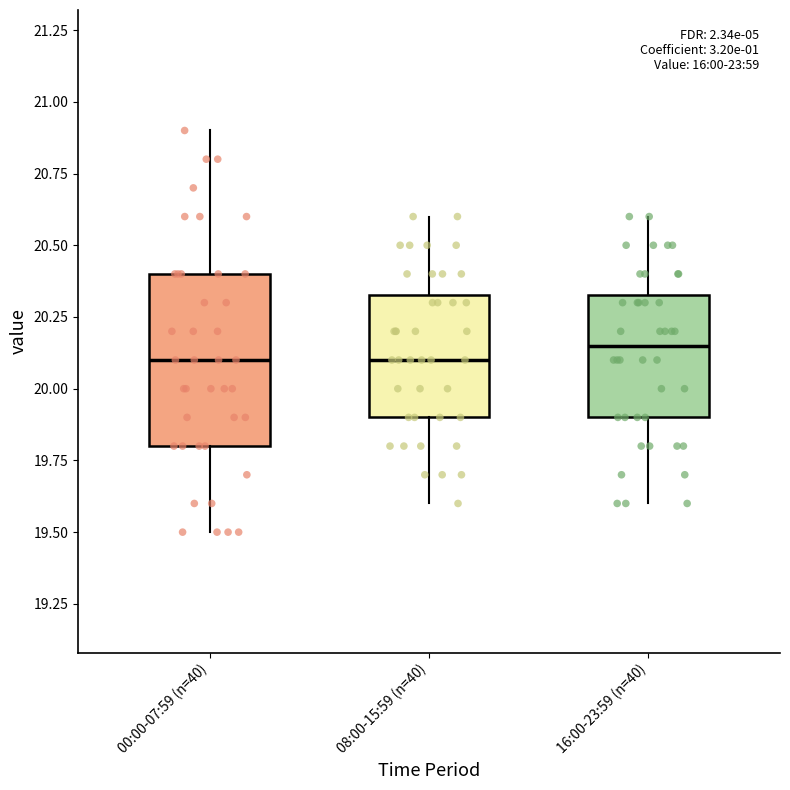

Reading left to right, read every box against the y-axis: the position of its median line, the range the box covers, and the ends of its whiskers. The values are not printed on the chart, so give them approximately, as read against the axis.

00:00-07:59 (n=40): median 20.10, box 19.80 to 20.40, whiskers 19.50 to 20.90
08:00-15:59 (n=40): median 20.10, box 19.90 to 20.35, whiskers 19.60 to 20.60
16:00-23:59 (n=40): median 20.15, box 19.90 to 20.35, whiskers 19.60 to 20.60